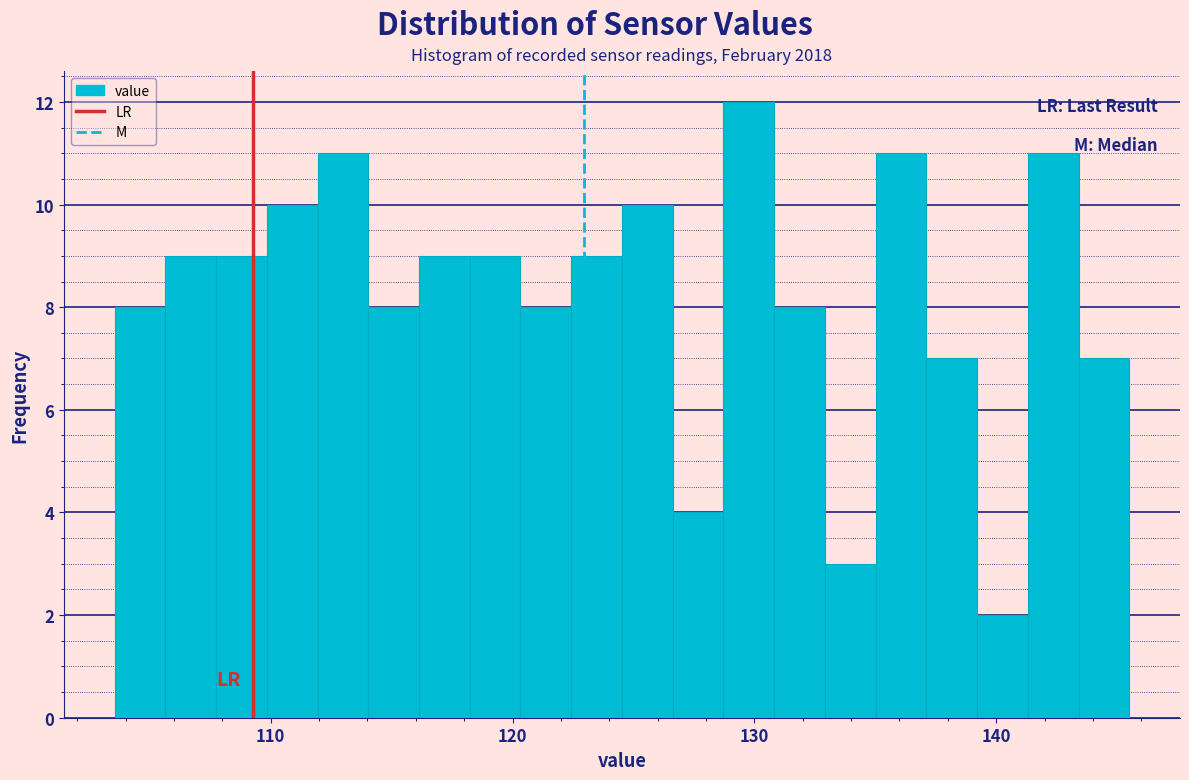

Around what value on the x-axis is the tallest bar? Give the approximate position of its centre, as read against the axis.

130